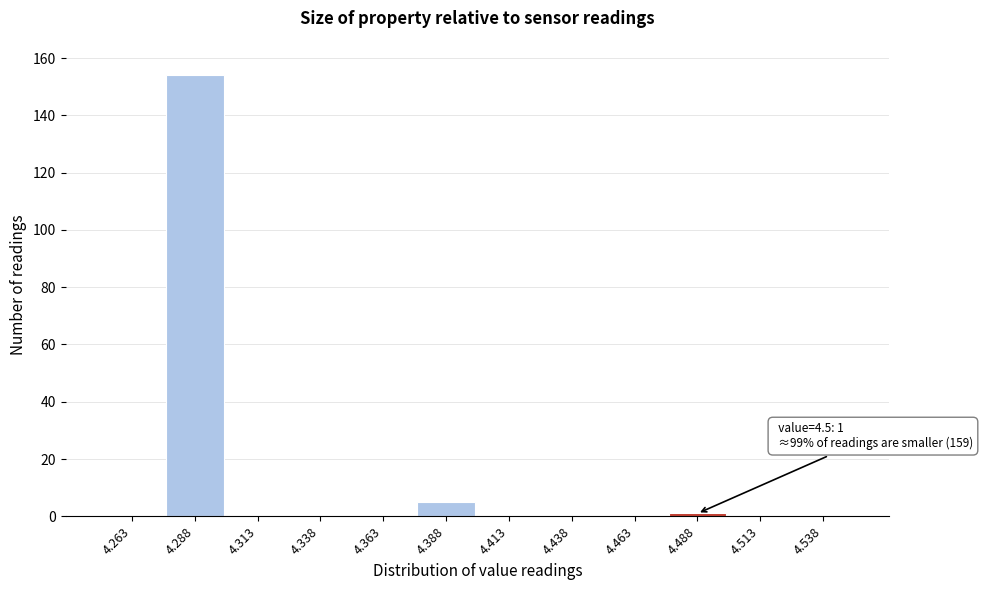

Which range on the x-axis has the tallest bar?

4.275 to 4.300